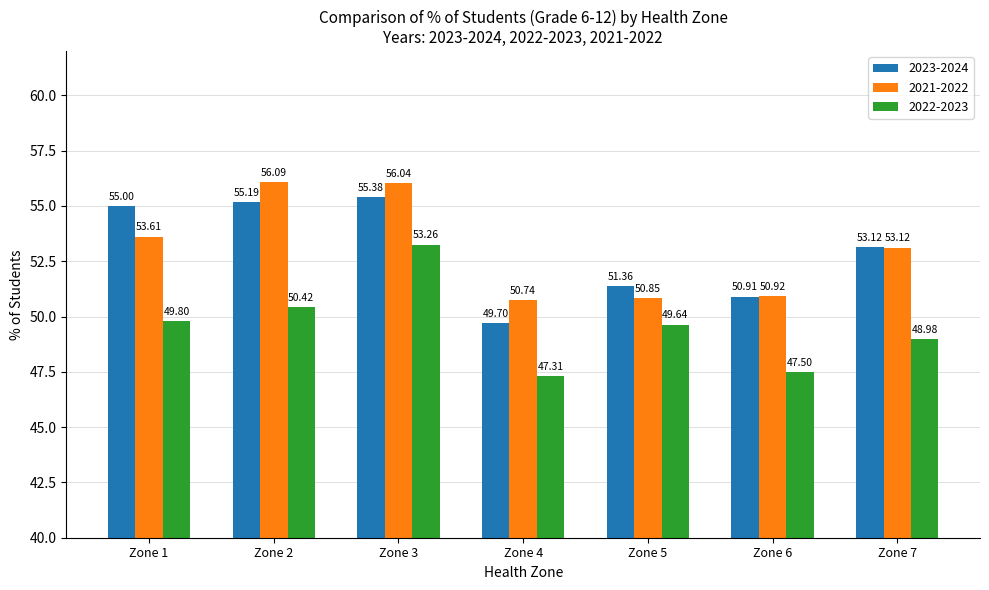

True or false: 2021-2022 has a value of 50.7 at Zone 4.

True